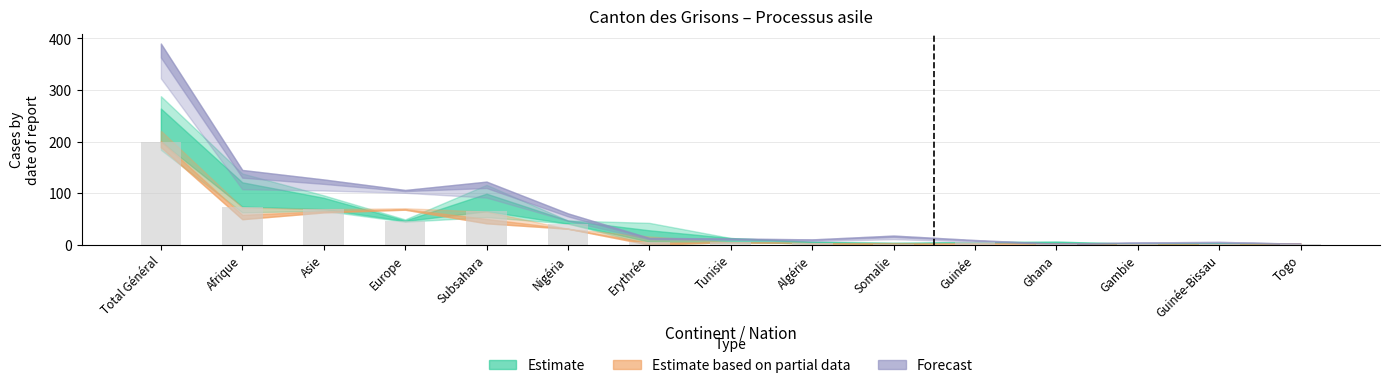

True or false: the data shows 344 at Total Général.

False